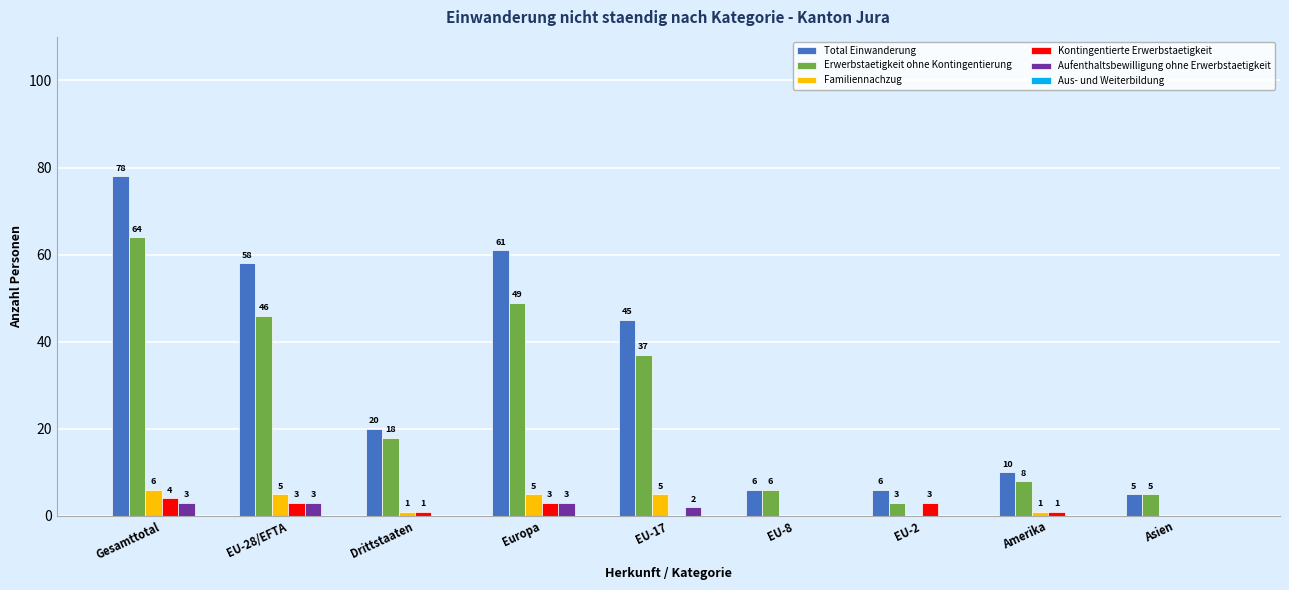

What is the sum of the Familiennachzug values at EU-8 and Europa?

5